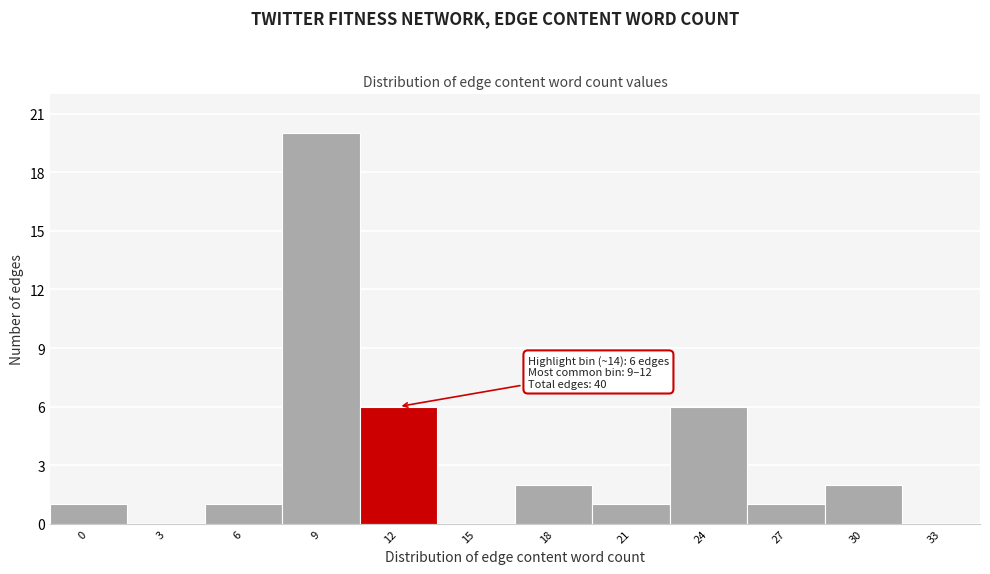

Reading left to right, what are all the values shown in this chart?

0=1	3=0	6=1	9=20	12=6	15=0	18=2	21=1	24=6	27=1	30=2	33=0